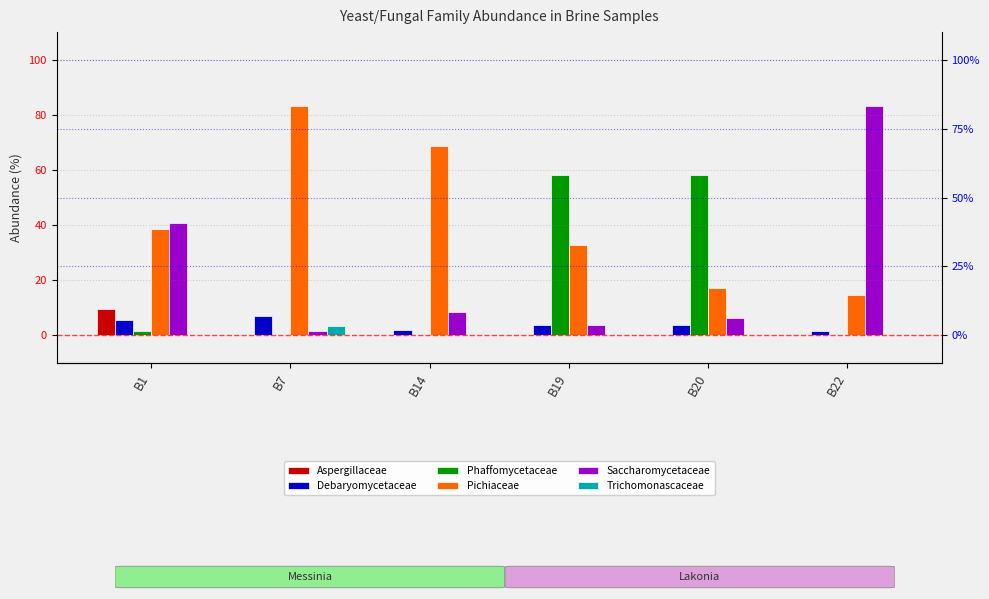

Which series has the largest range (max minus min)?

Saccharomycetaceae